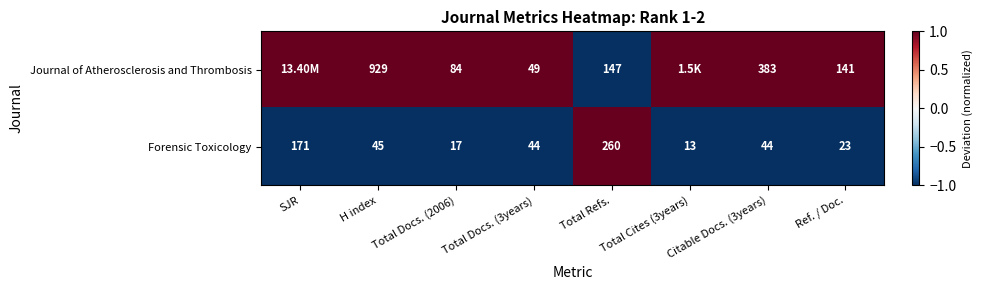

What is the spread (max minus min) of values at H index?

884